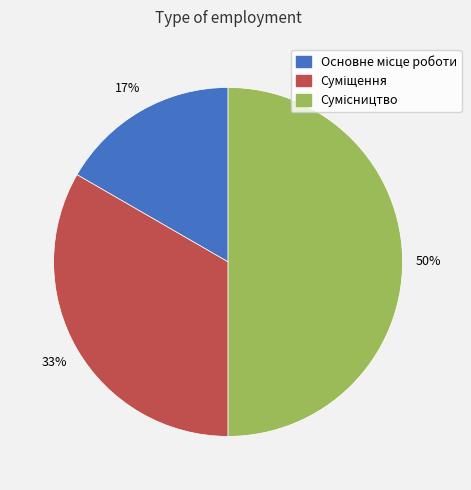

To the nearest percent, what is the average slice percentage?

33%